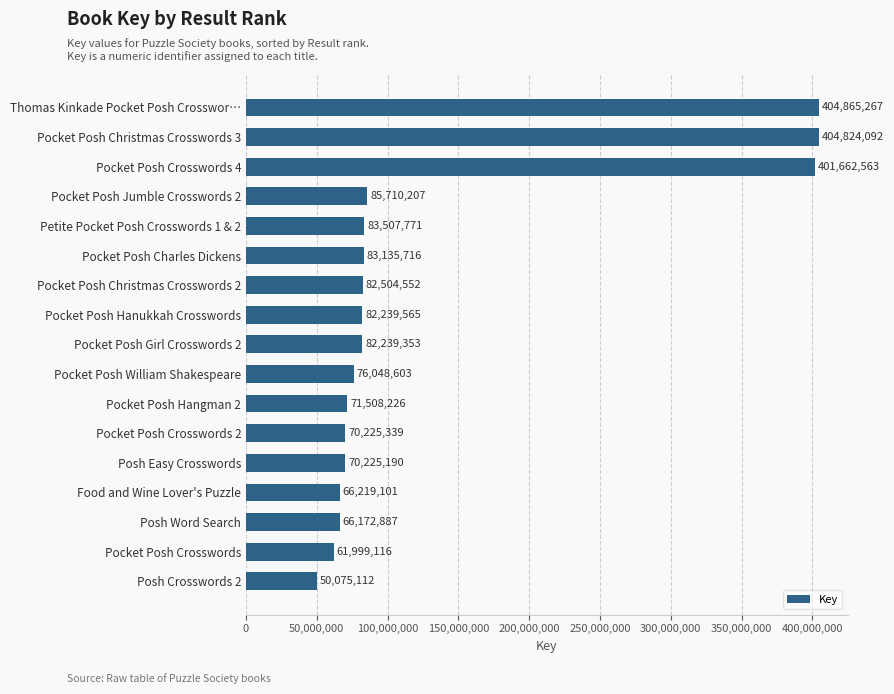

What is the label of the 13th bar from the bottom?

Petite Pocket Posh Crosswords 1 & 2